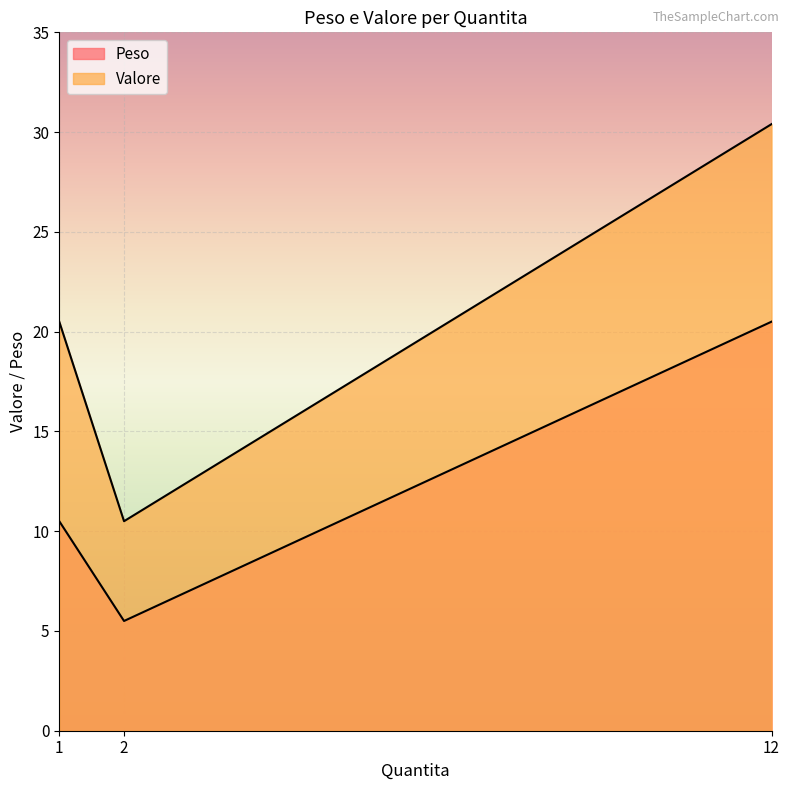

True or false: Peso has a value of 1.2 at 2.

False